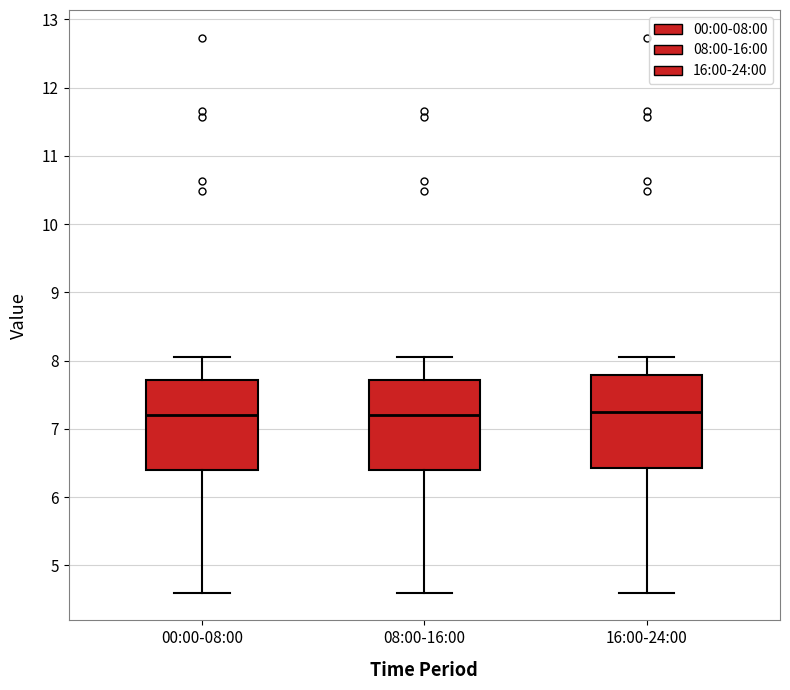

Reading left to right, read every box against the y-axis: the position of its median line, the range the box covers, and the ends of its whiskers. The values are not printed on the chart, so give them approximately, as read against the axis.

00:00-08:00: median 7.2, box 6.4 to 7.7, whiskers 4.6 to 8.1
08:00-16:00: median 7.2, box 6.4 to 7.7, whiskers 4.6 to 8.1
16:00-24:00: median 7.3, box 6.4 to 7.8, whiskers 4.6 to 8.1